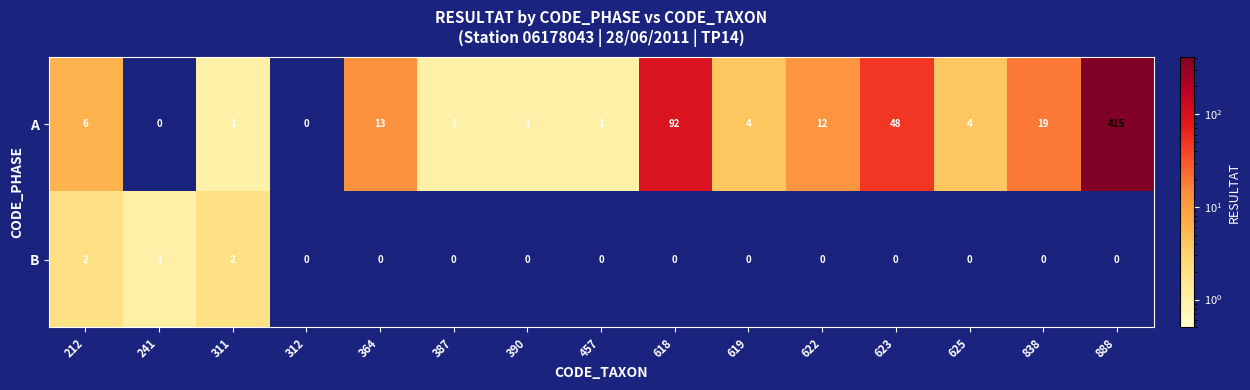

Reading left to right, extract all data points from this chart.

A: 212=6	241=0	311=1	312=0	364=13	387=1	390=1	457=1	618=92	619=4	622=12	623=48	625=4	838=19	888=415
B: 212=2	241=1	311=2	312=0	364=0	387=0	390=0	457=0	618=0	619=0	622=0	623=0	625=0	838=0	888=0